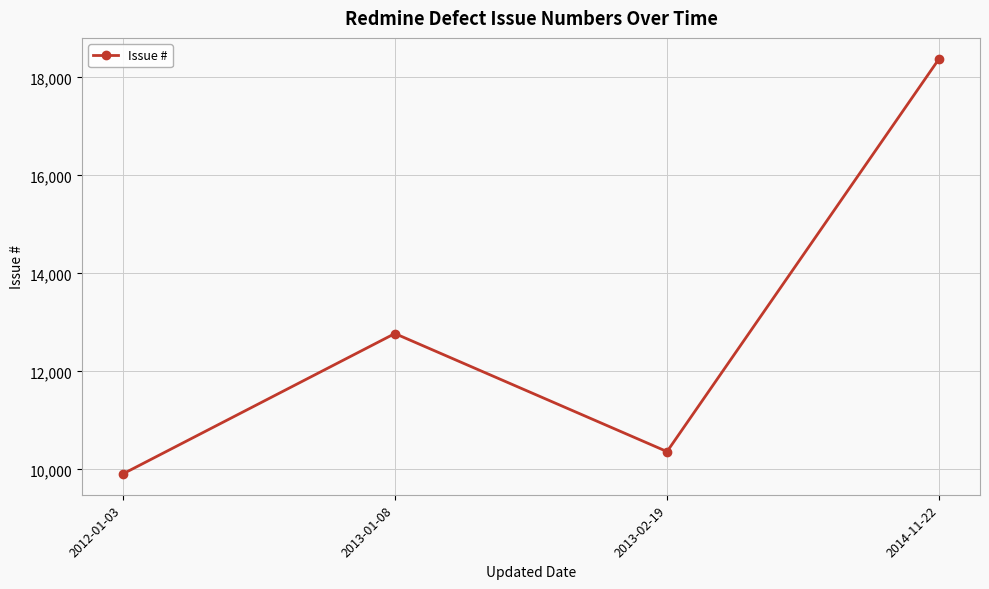

What is the label of the 3rd point from the left?

2013-02-19